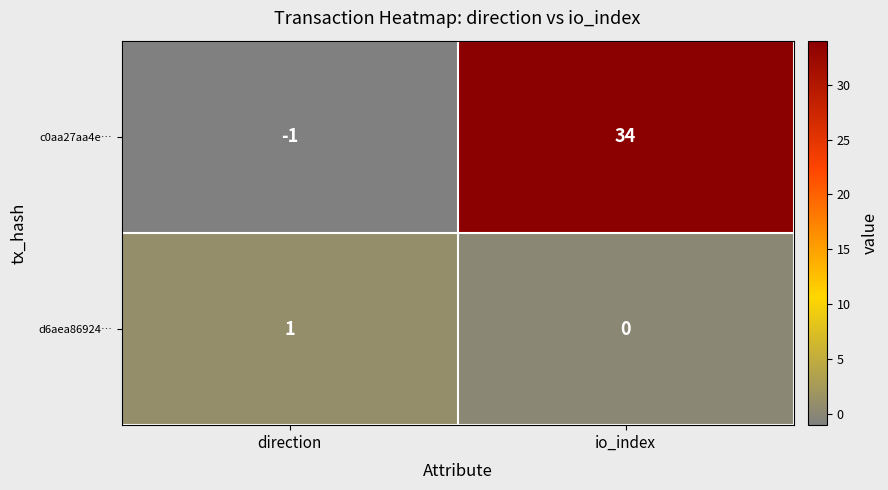

Count the number of categories in the chart.

2